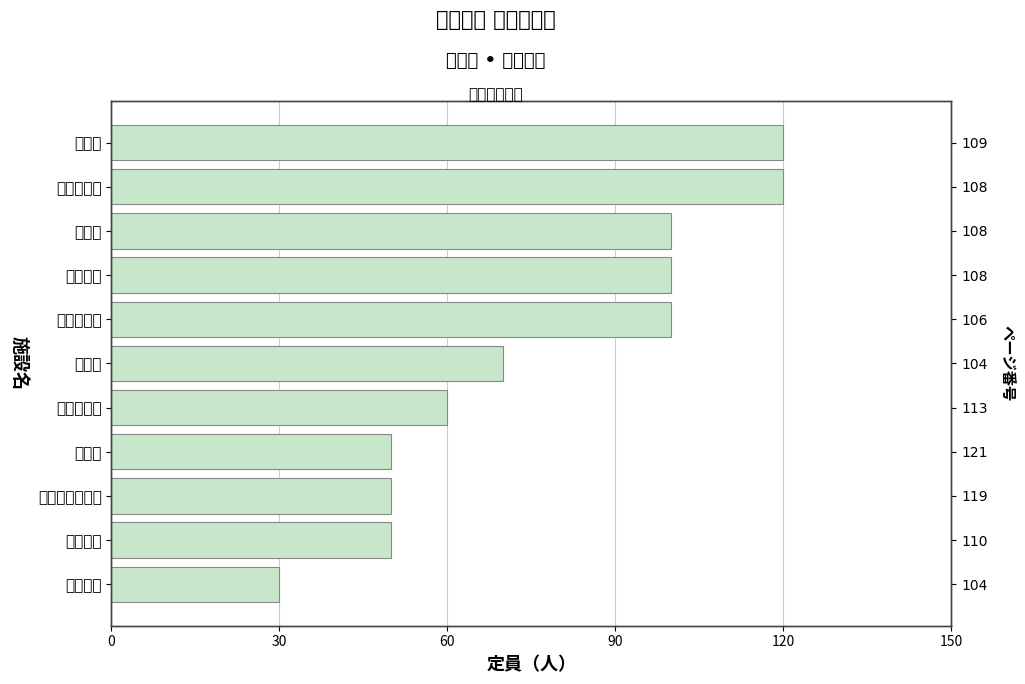

Are the bars horizontal?

Yes